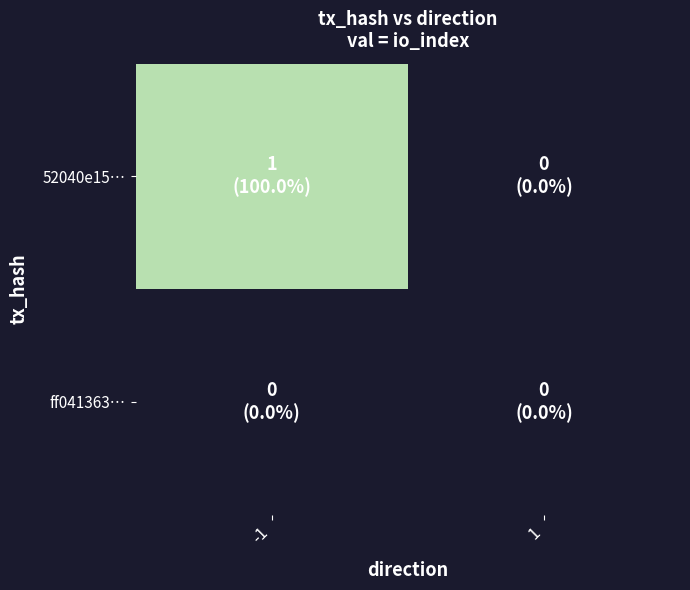

List the series in order of their overall mean, highest first.

52040e15…, ff041363…